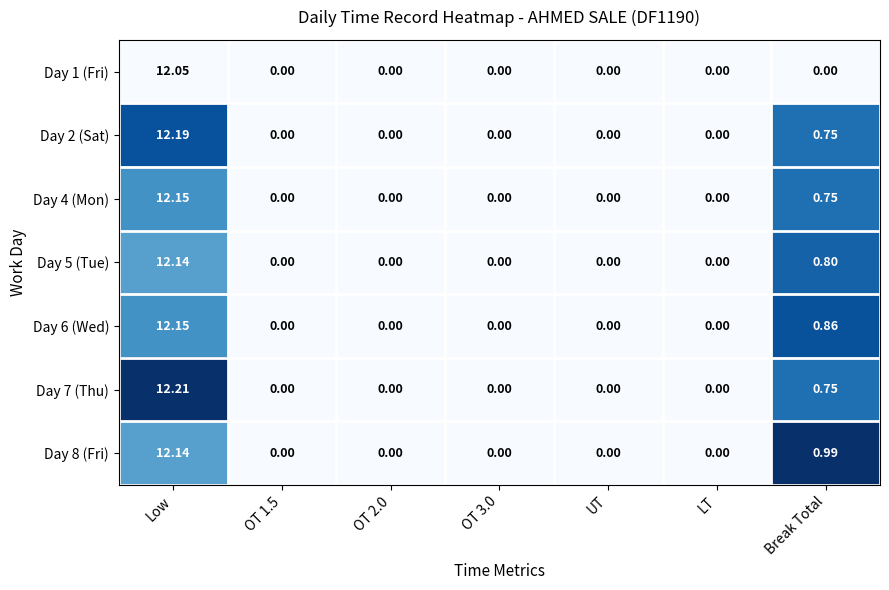

Where is Day 4 (Mon) nearest to the value 6?

Break Total